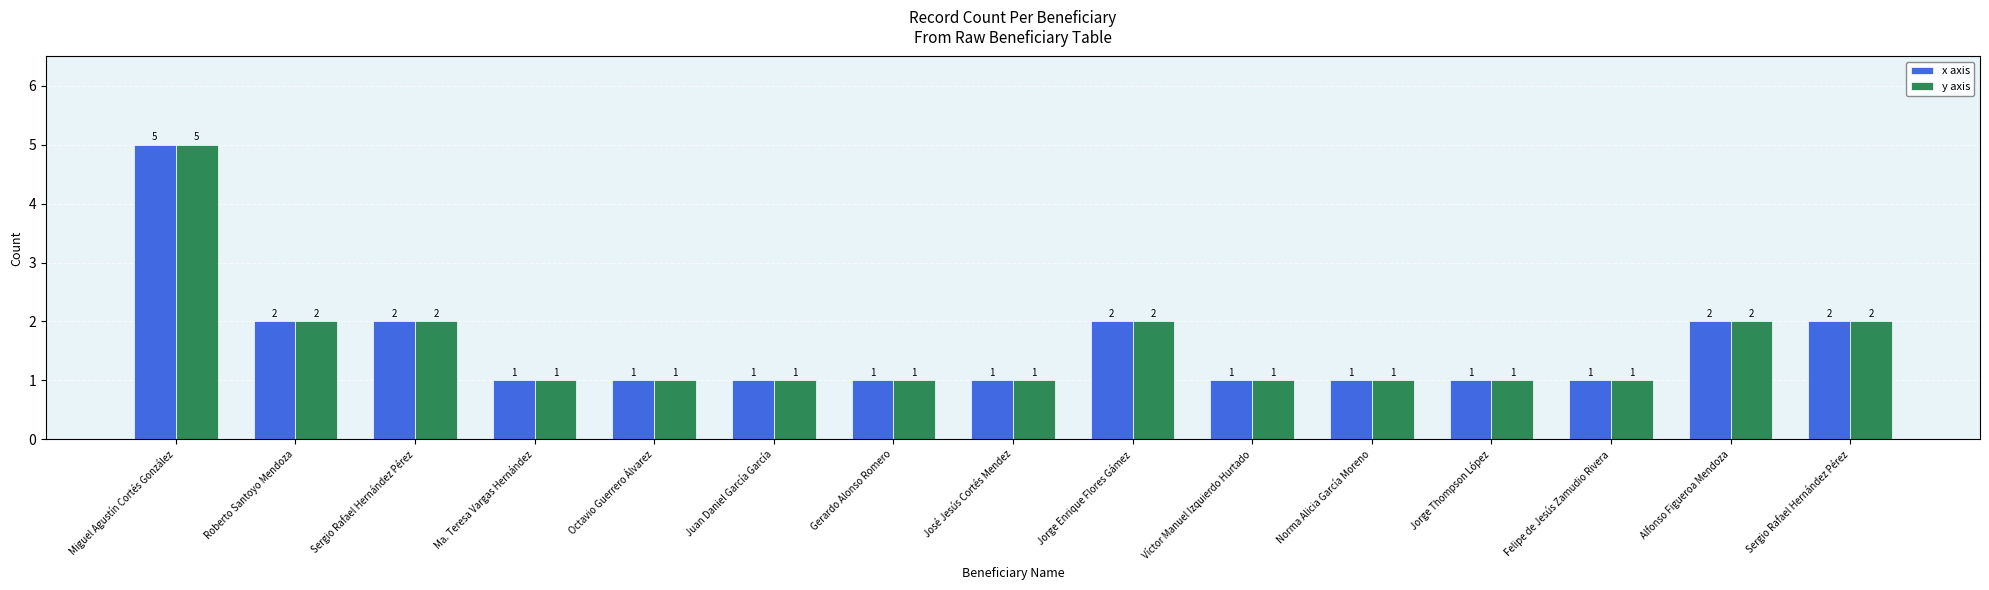

List the labels in order of y axis value, largest first.

Miguel Agustín Cortés González, Roberto Santoyo Mendoza, Sergio Rafael Hernández Pérez, Jorge Enrique Flores Gámez, Alfonso Figueroa Mendoza, Sergio Rafael Hernández Pérez, Ma. Teresa Vargas Hernández, Octavio Guerrero Álvarez, Juan Daniel García García, Gerardo Alonso Romero, José Jesús Cortés Mendez, Víctor Manuel Izquierdo Hurtado, Norma Alicia García Moreno, Jorge Thompson López, Felipe de Jesús Zamudio Rivera